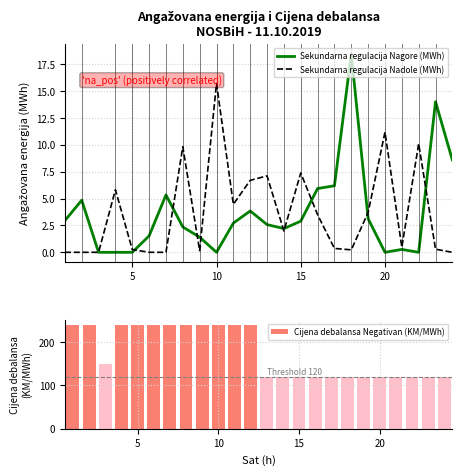

At how many categories does at least one series exceed 206?

11